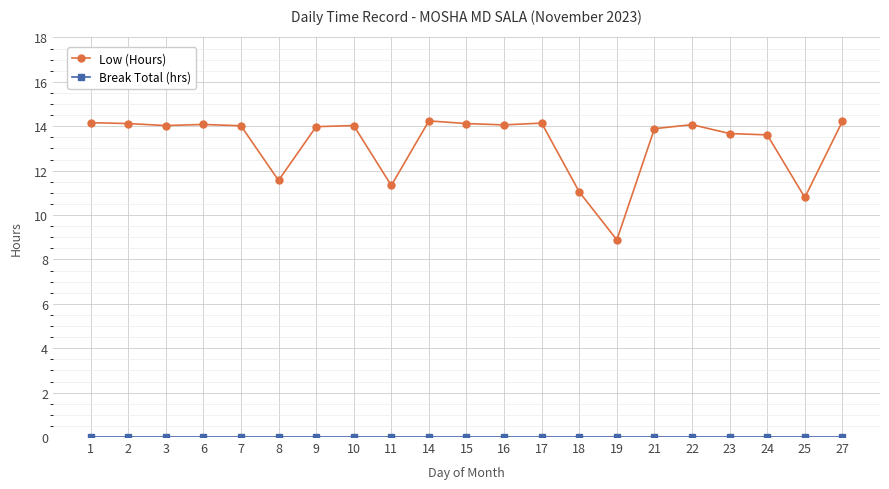

What is the spread (max minus min) of values at 24?

13.6